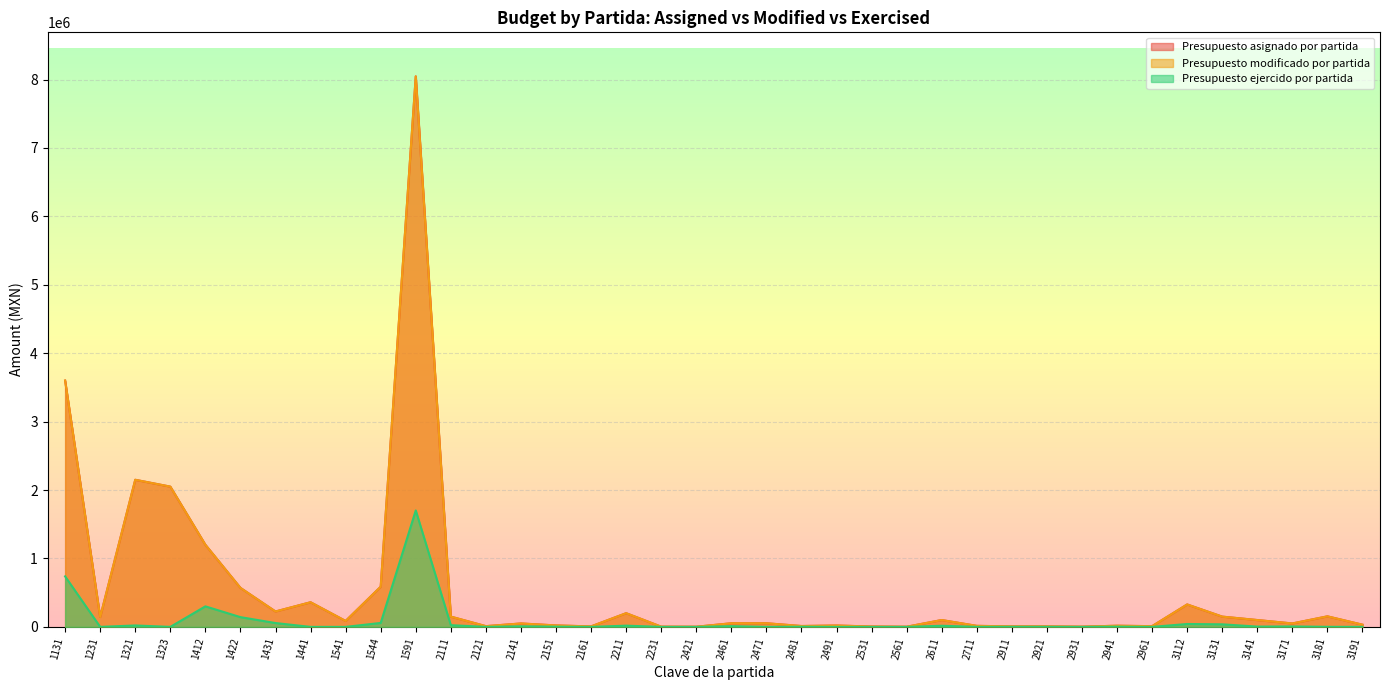

Which series has the largest range (max minus min)?

Presupuesto asignado por partida